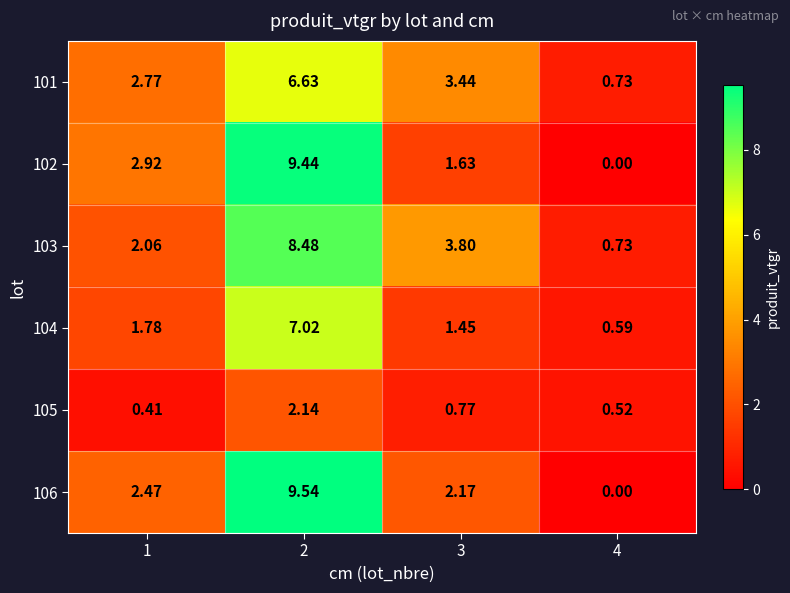

Is the value of 106 at 1 greater than the value of 102 at 2?

No